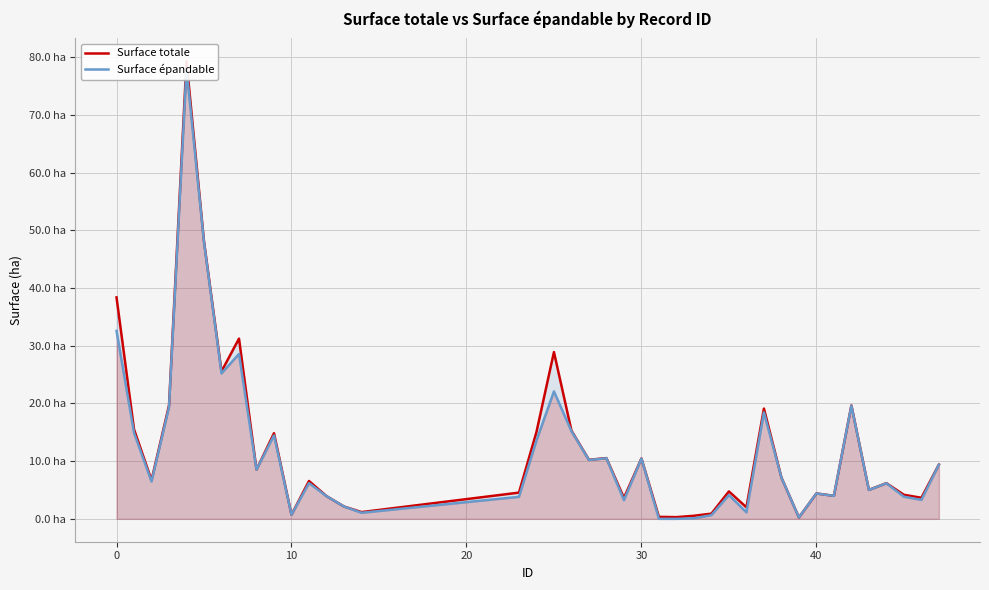

Count the number of data series in this chart.

2